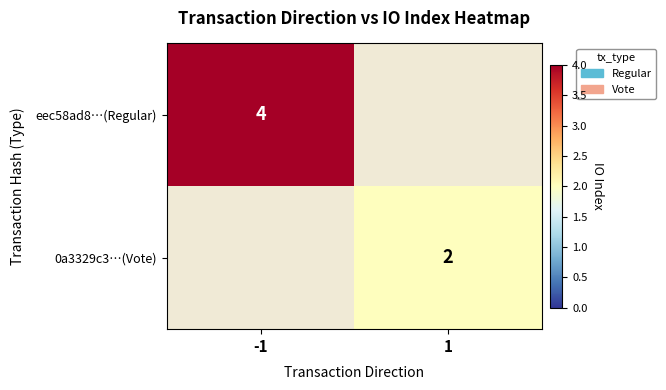

List the series in order of their peak value, highest first.

eec58ad8…(Regular), 0a3329c3…(Vote)